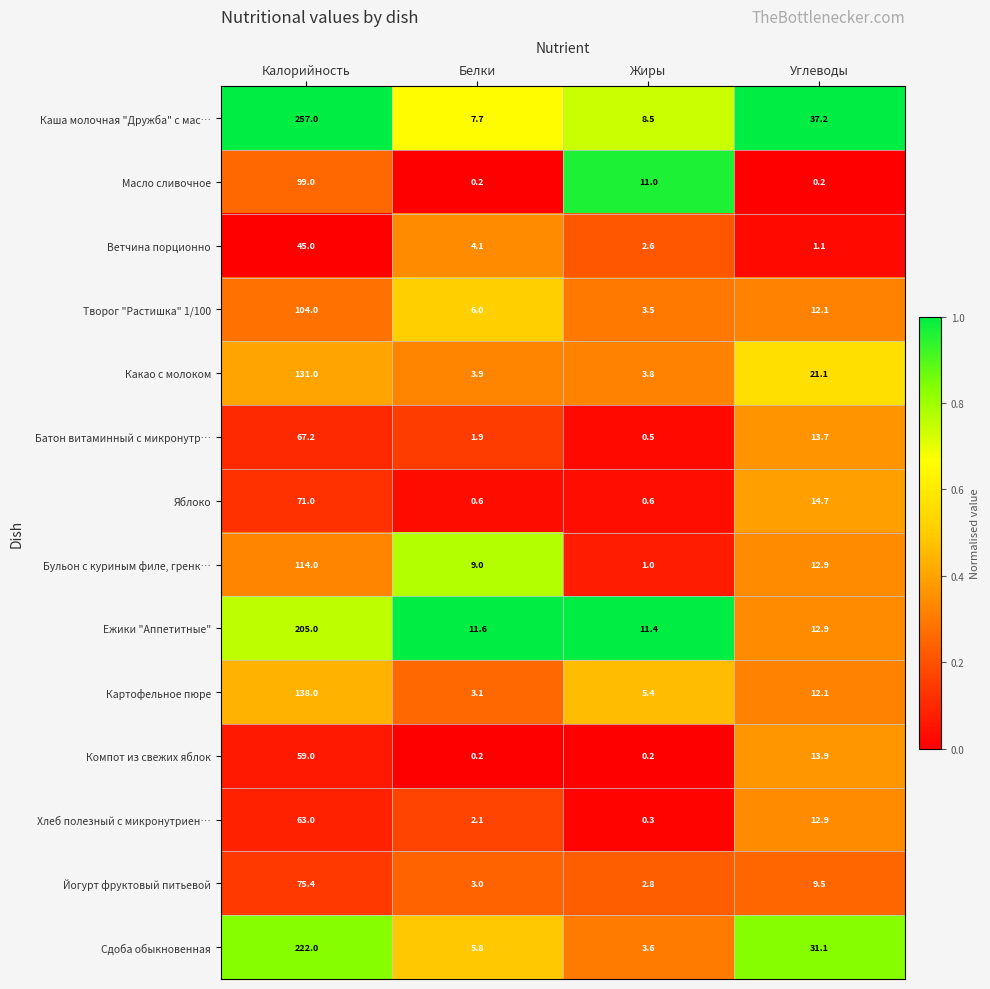

What is the maximum value shown in the chart?

257.0